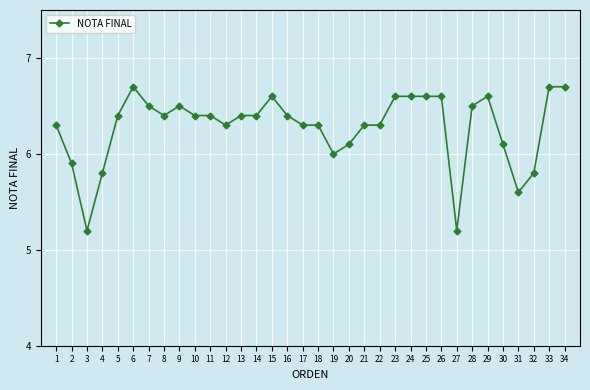

True or false: there are more than 1 points higher than both neighbors.

True